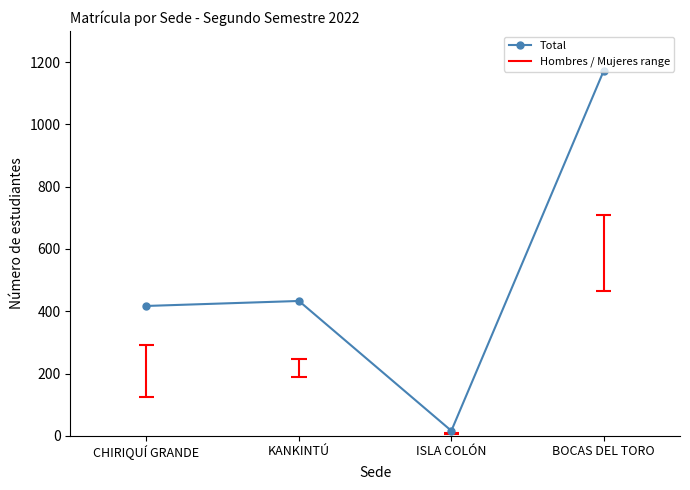

Is it true that the value at CHIRIQUÍ GRANDE is 417?

True